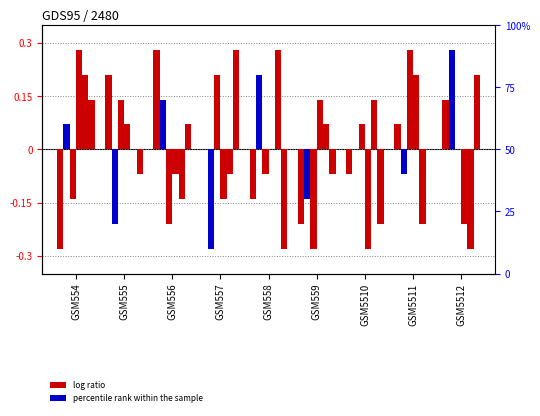

Reading left to right, transcribe all the data shown in this chart.

col_9: GSM554=-0.3	GSM555=0.2	GSM556=0.3	GSM557=0.0	GSM558=-0.1	GSM559=-0.2	GSM5510=-0.1	GSM5511=0.1	GSM5512=0.1
col_6: GSM554=0.1	GSM555=-0.2	GSM556=0.1	GSM557=-0.3	GSM558=0.2	GSM559=-0.1	GSM5510=0.0	GSM5511=-0.1	GSM5512=0.3
col_2: GSM554=-0.1	GSM555=0.1	GSM556=-0.2	GSM557=0.2	GSM558=-0.1	GSM559=-0.3	GSM5510=0.1	GSM5511=0.3	GSM5512=0.0
col_3: GSM554=0.3	GSM555=0.1	GSM556=-0.1	GSM557=-0.1	GSM558=0.0	GSM559=0.1	GSM5510=-0.3	GSM5511=0.2	GSM5512=-0.2
col_5: GSM554=0.2	GSM555=0.0	GSM556=-0.1	GSM557=-0.1	GSM558=0.3	GSM559=0.1	GSM5510=0.1	GSM5511=-0.2	GSM5512=-0.3
col_8: GSM554=0.1	GSM555=-0.1	GSM556=0.1	GSM557=0.3	GSM558=-0.3	GSM559=-0.1	GSM5510=-0.2	GSM5511=0.0	GSM5512=0.2